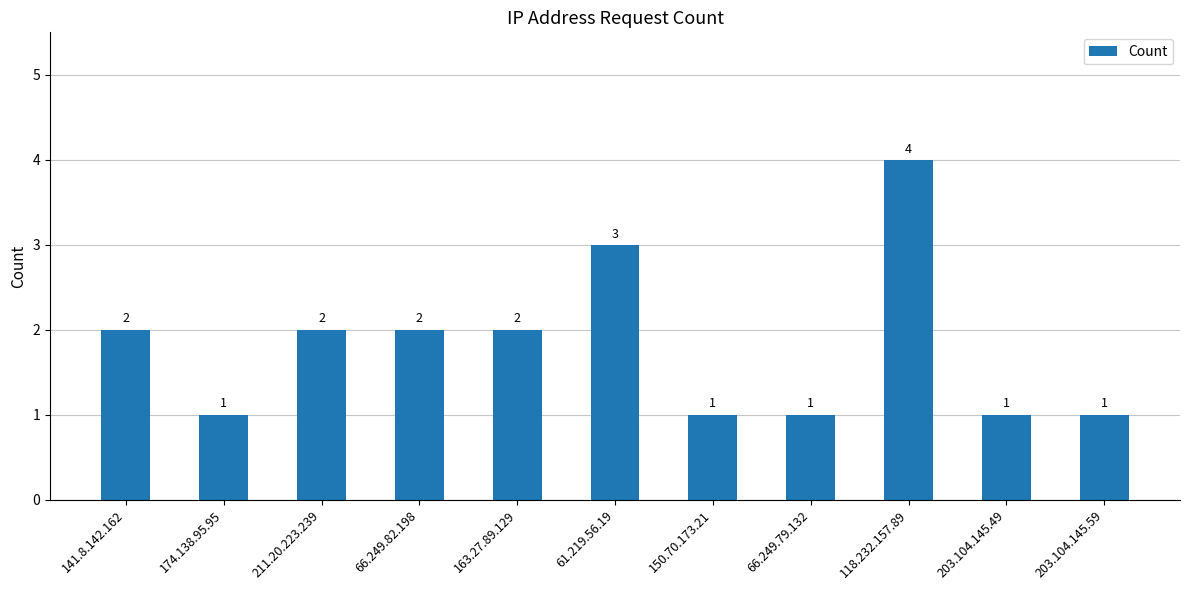

Reading right to left, extract all data points from this chart.

203.104.145.59=1	203.104.145.49=1	118.232.157.89=4	66.249.79.132=1	150.70.173.21=1	61.219.56.19=3	163.27.89.129=2	66.249.82.198=2	211.20.223.239=2	174.138.95.95=1	141.8.142.162=2